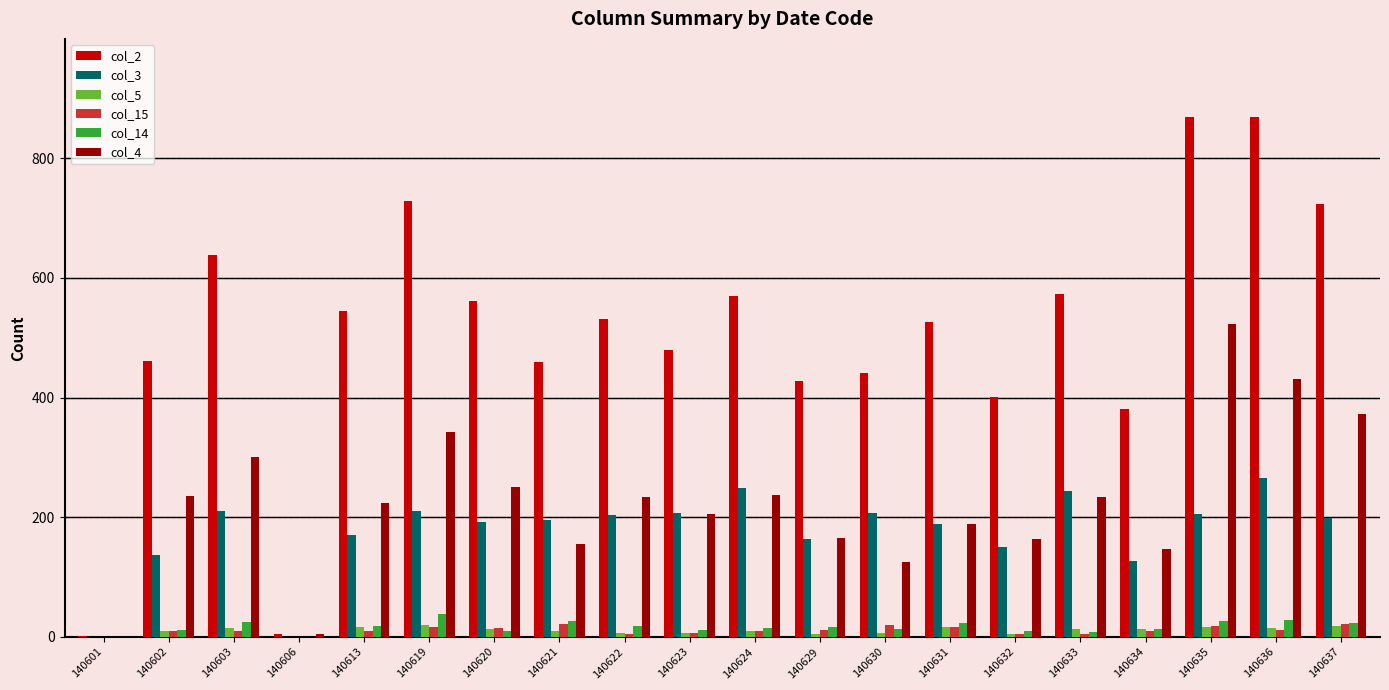

What is the maximum value shown in the chart?

869